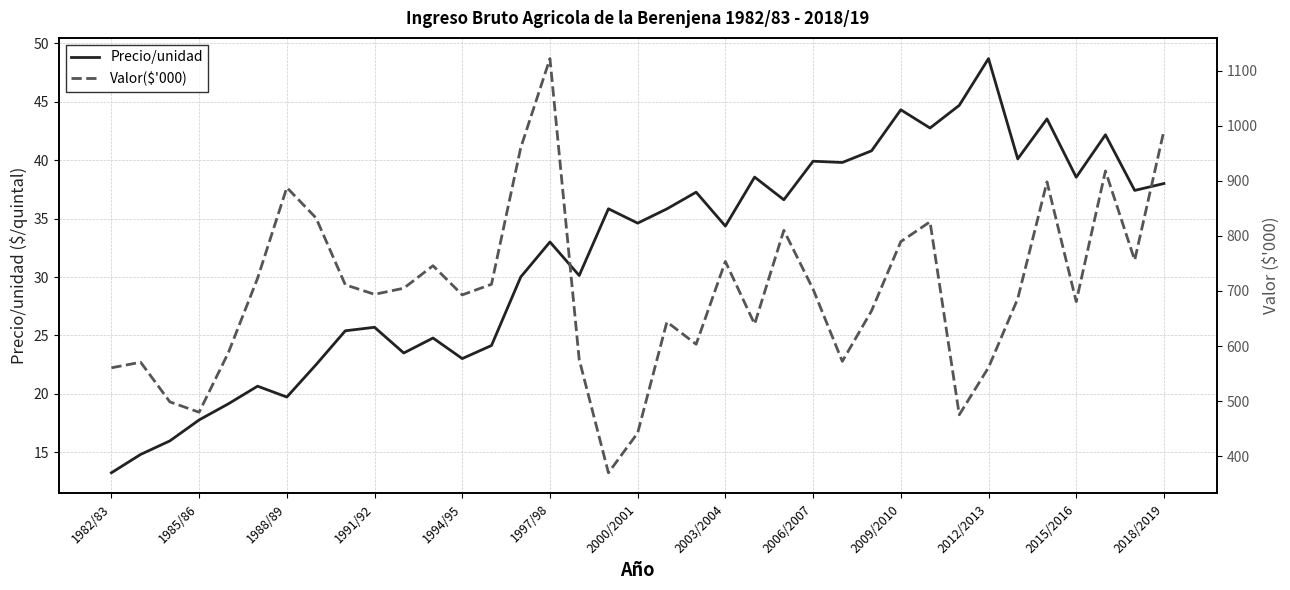

The value of Precio/unidad at 2015/2016 is 11.2. True or false?

False